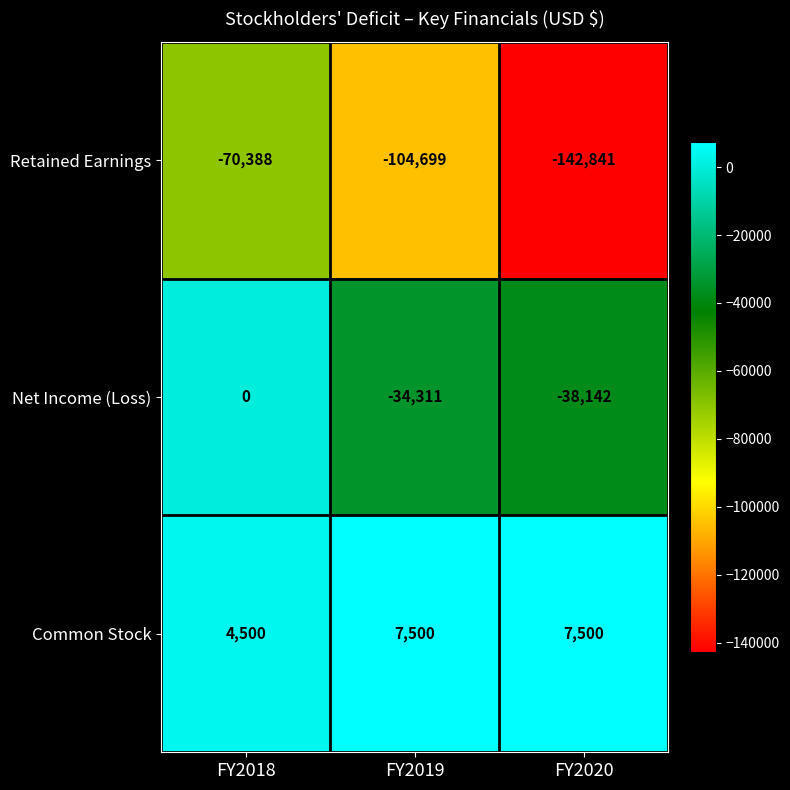

Rank the series at FY2020 from highest to lowest value.

Common Stock, Net Income (Loss), Retained Earnings